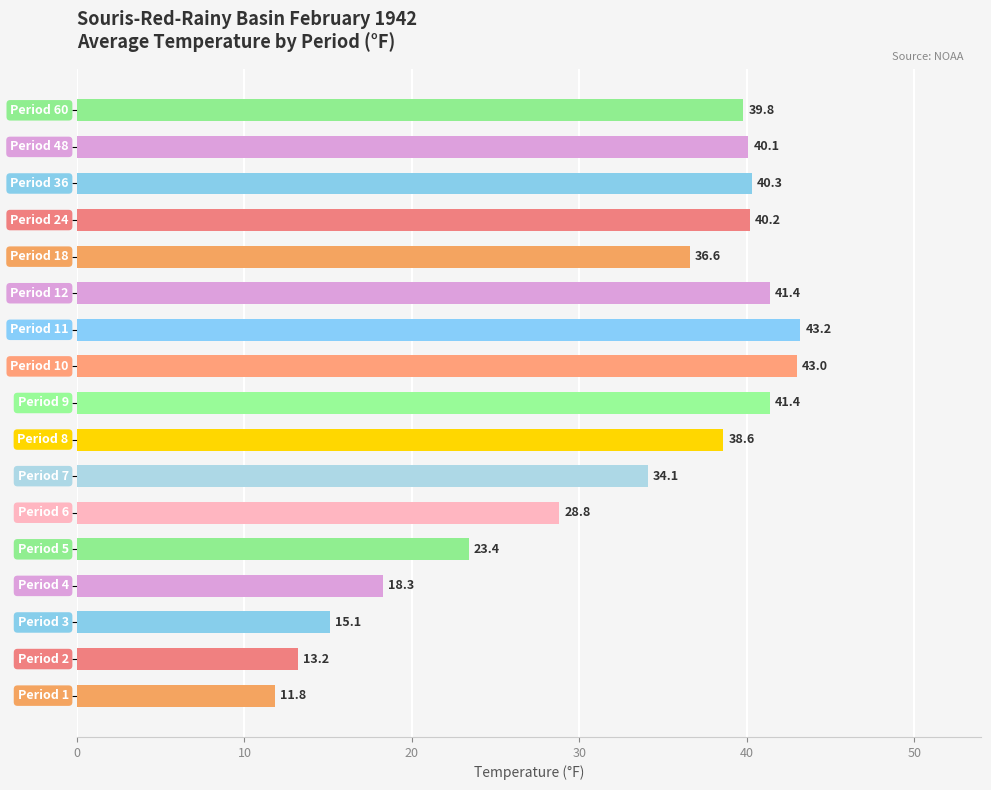

Are the bars grouped side by side (vs. stacked)?

No